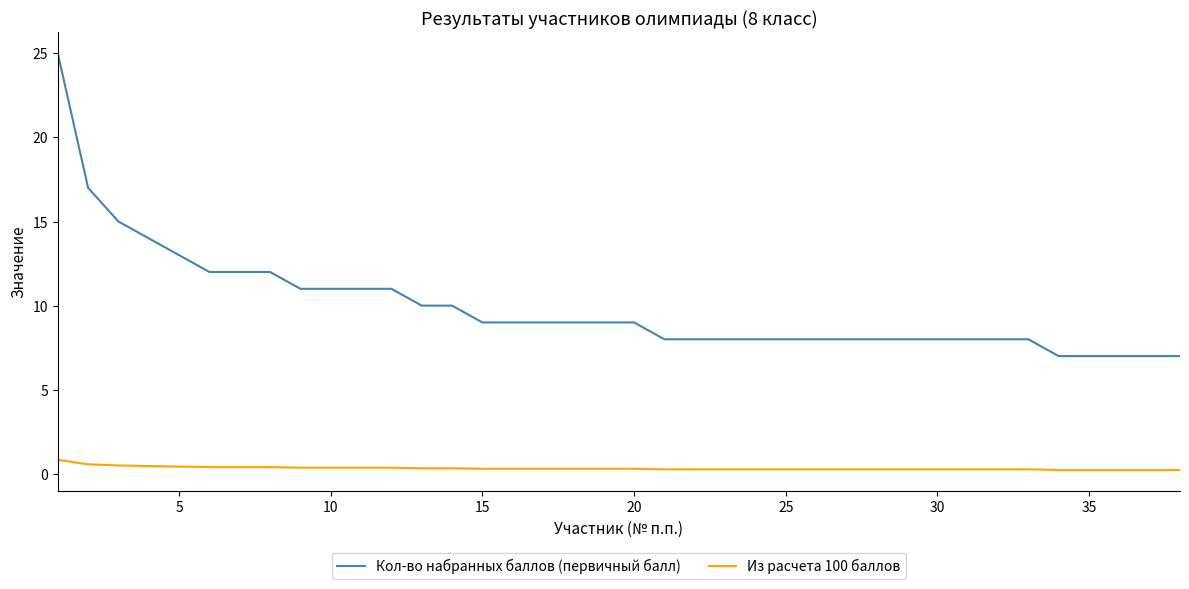

Which series has the largest range (max minus min)?

Кол-во набранных баллов (первичный балл)